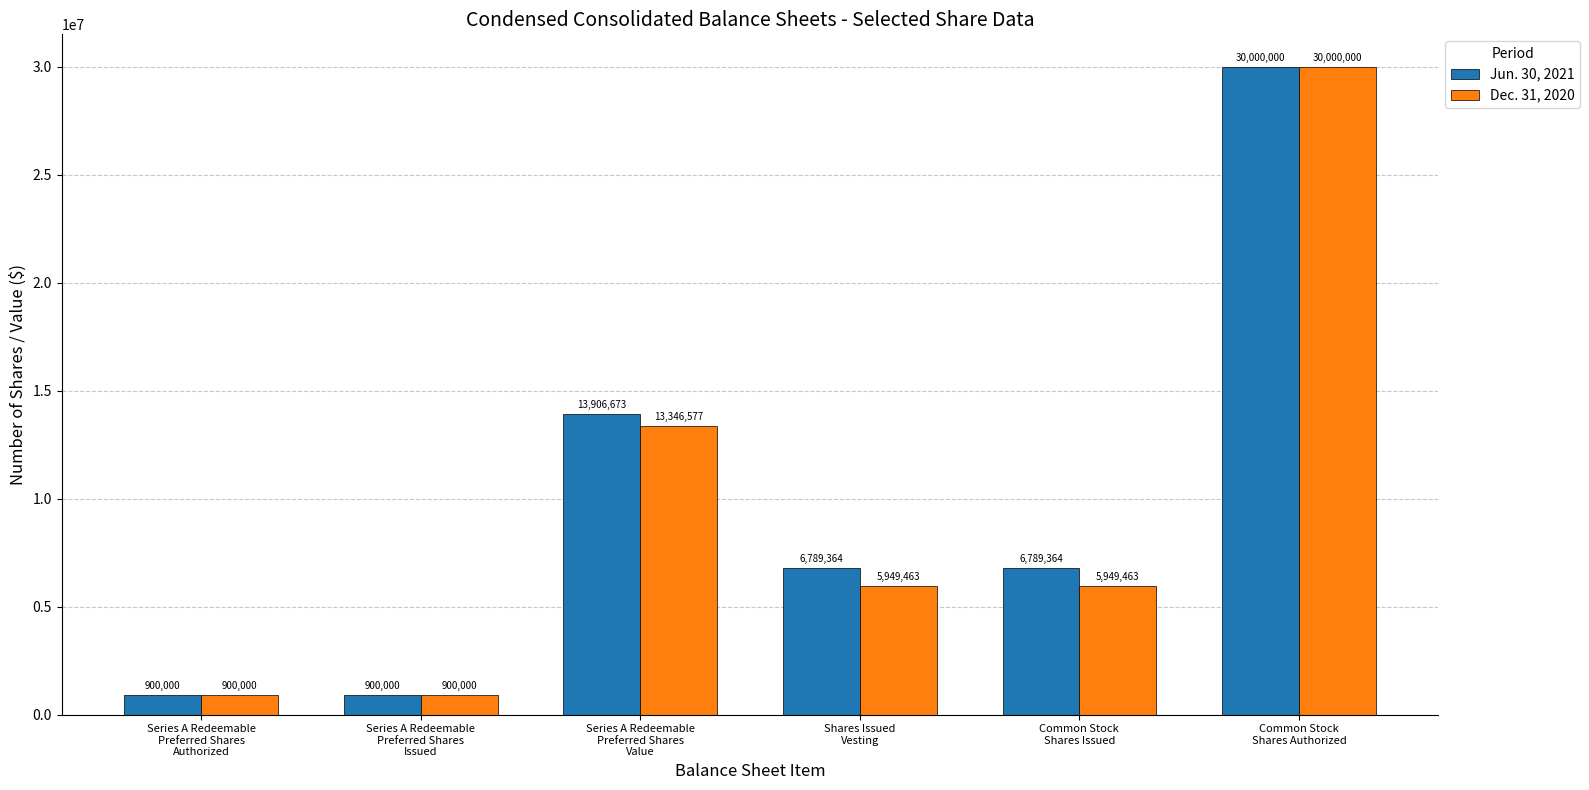

What is the difference between the maximum and second lowest values in the Jun. 30, 2021 series?

29100000